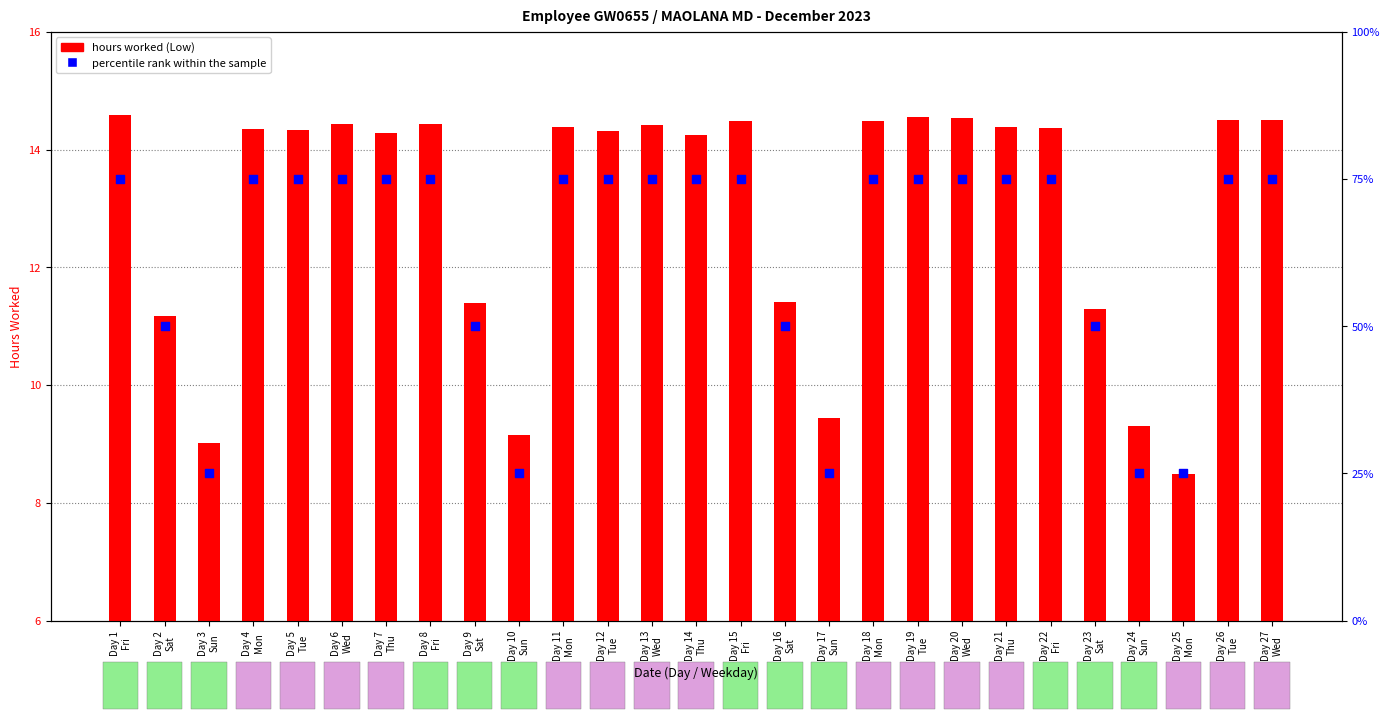

What is the total value across all series at Day 6
Wed?

89.4